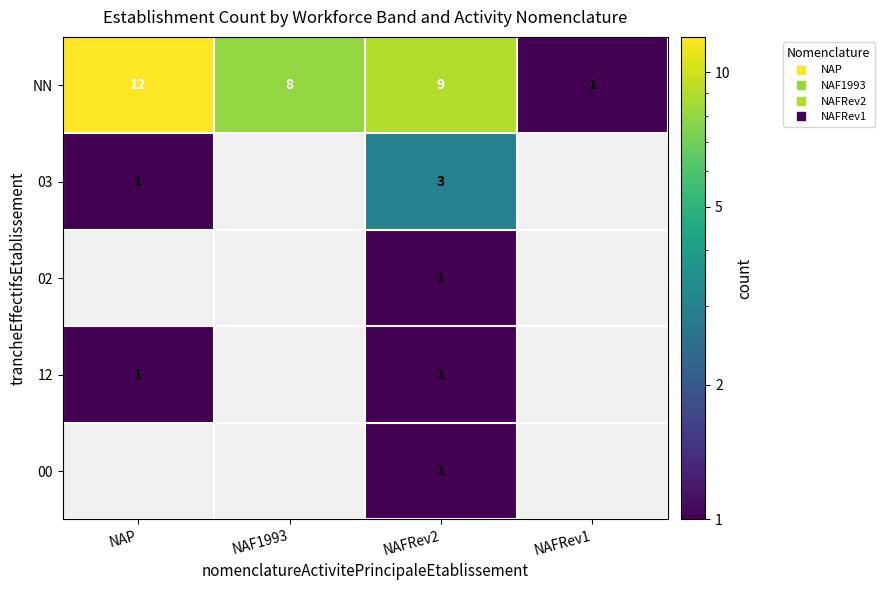

List the labels in order of 02 value, smallest first.

NAP, NAF1993, NAFRev2, NAFRev1